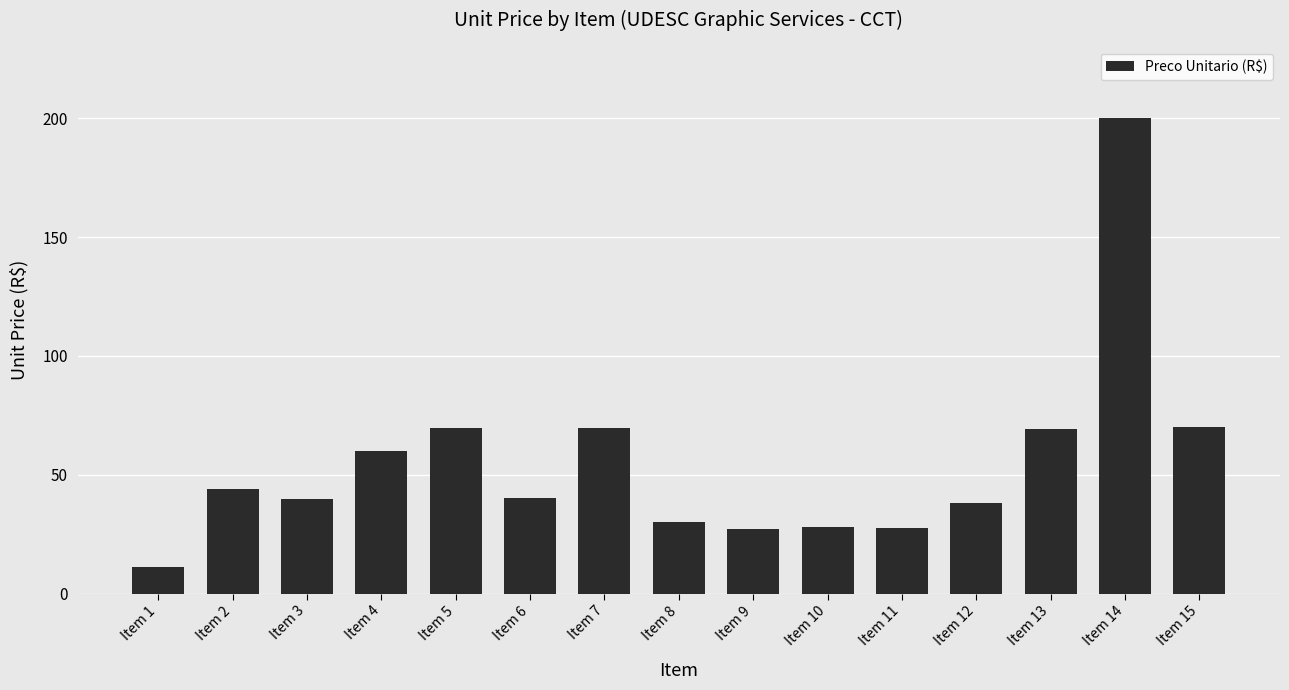

Which category has the highest value across all series?

Item 14